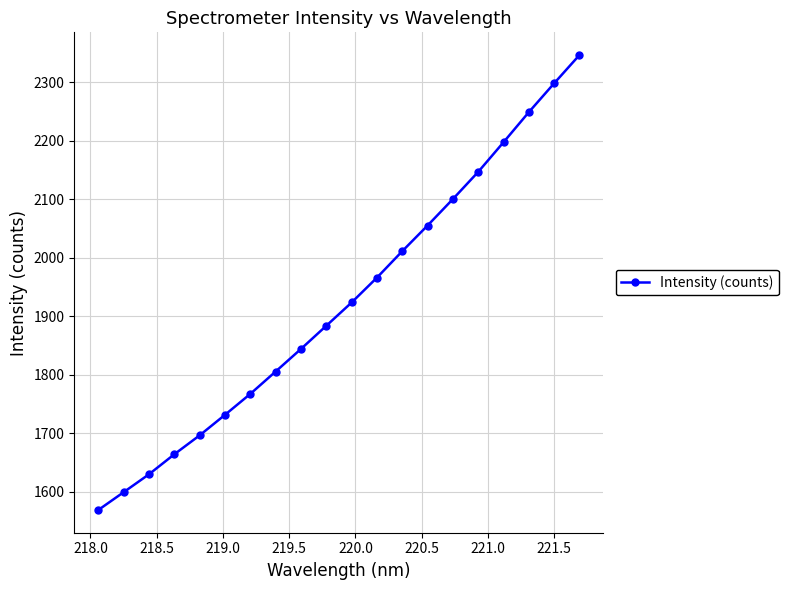

What is the maximum value shown in the chart?

2346.1